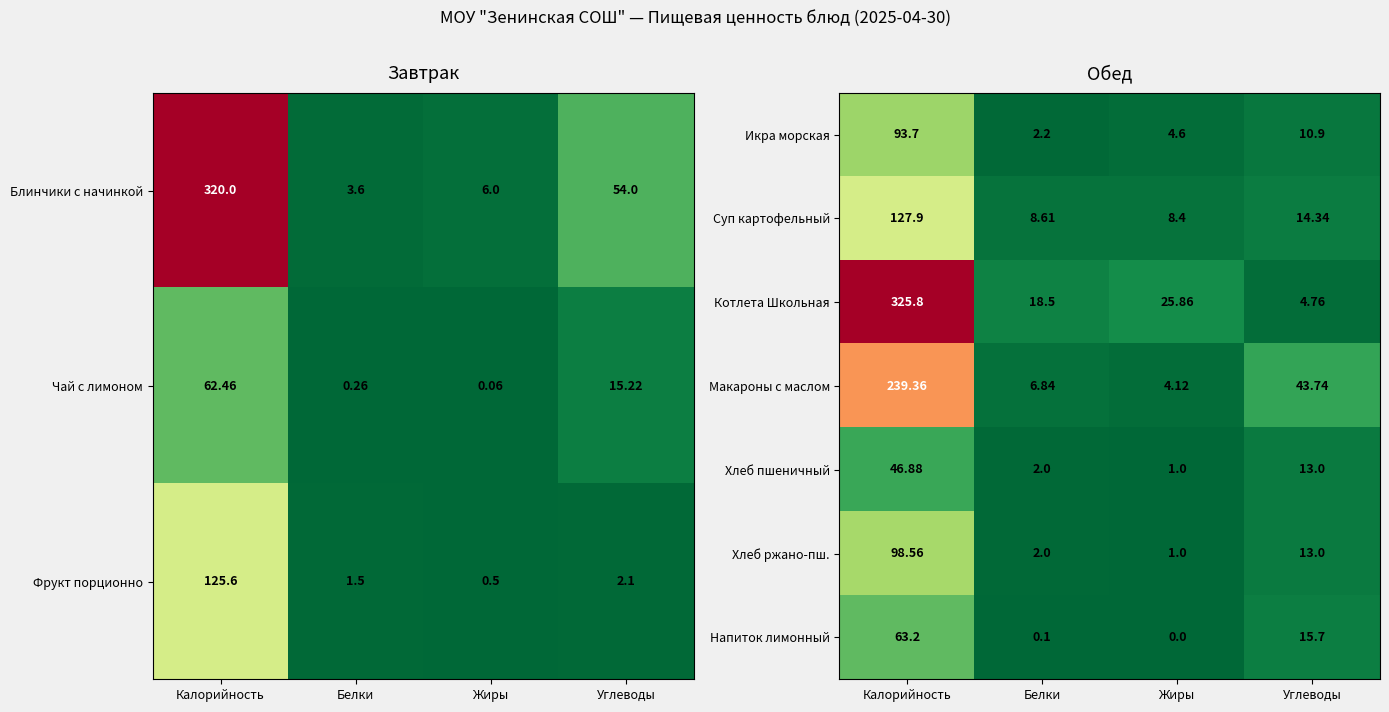

At which label is Хлеб пшеничный closest to 23?

Углеводы